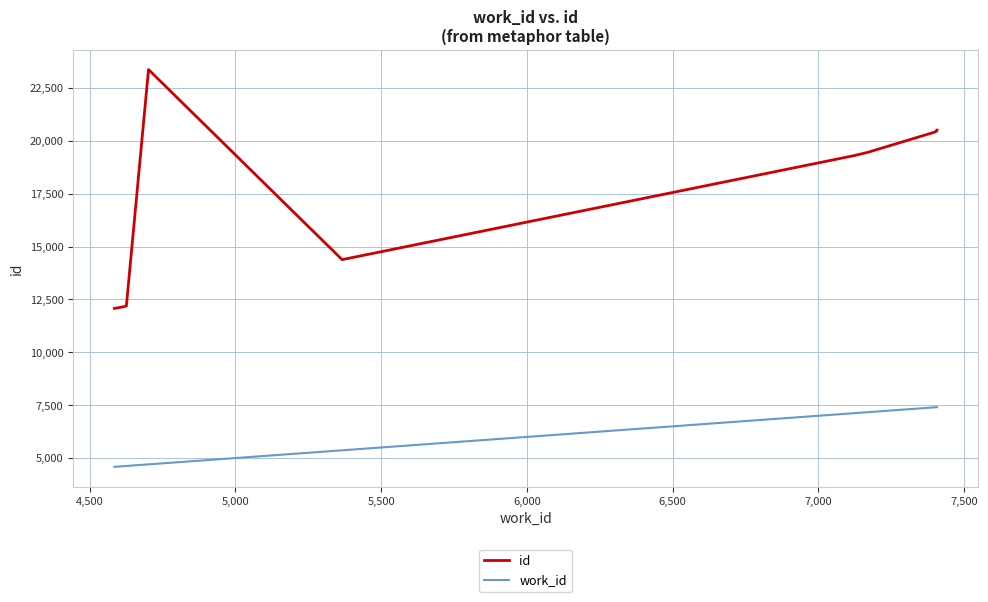

The value of id at 8,000 is 30279. True or false?

False